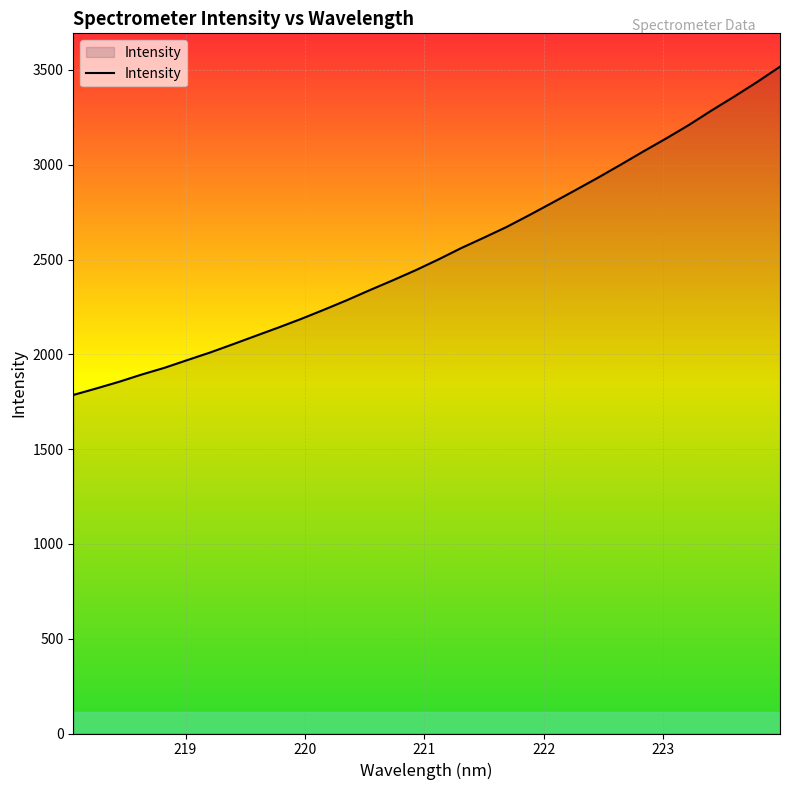

What is the maximum value shown in the chart?

3517.4